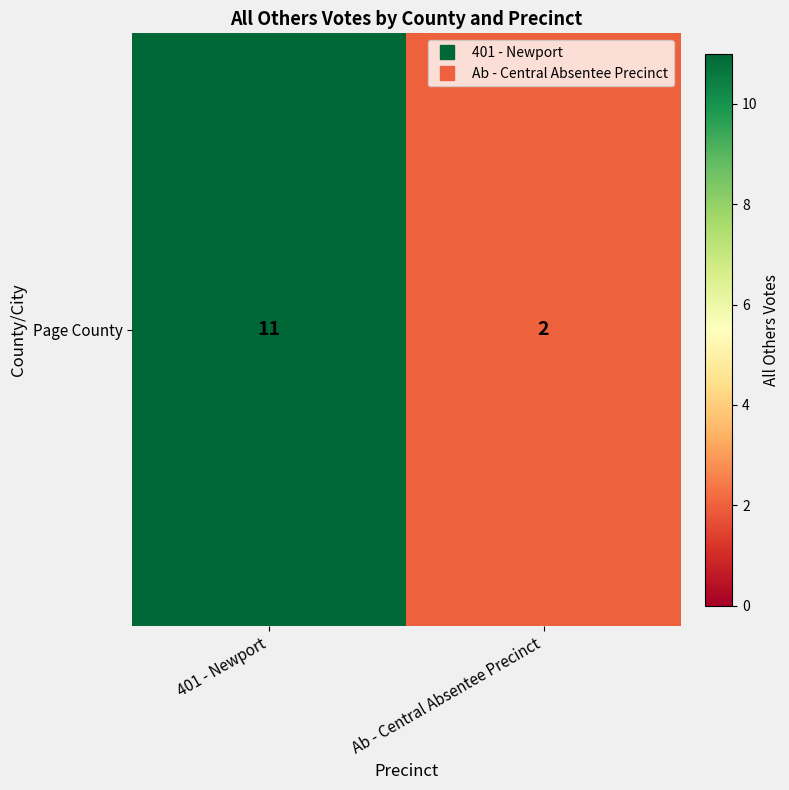

List the labels in order of value, smallest first.

Ab - Central Absentee Precinct, 401 - Newport